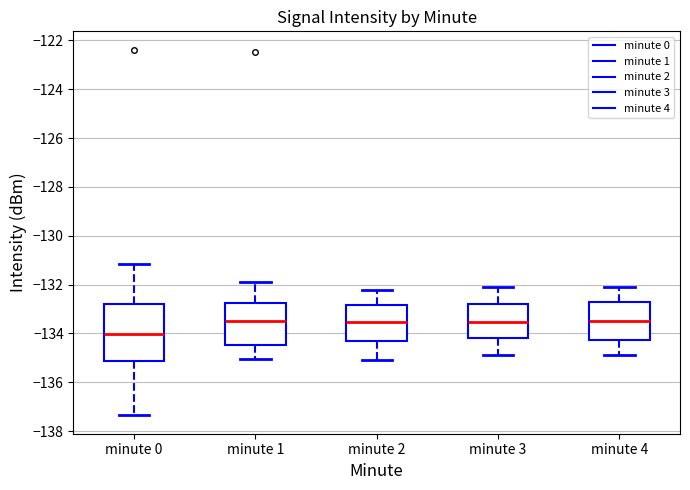

Comparing the boxes themselves (not the whiskers), which one is the tallest?

minute 0